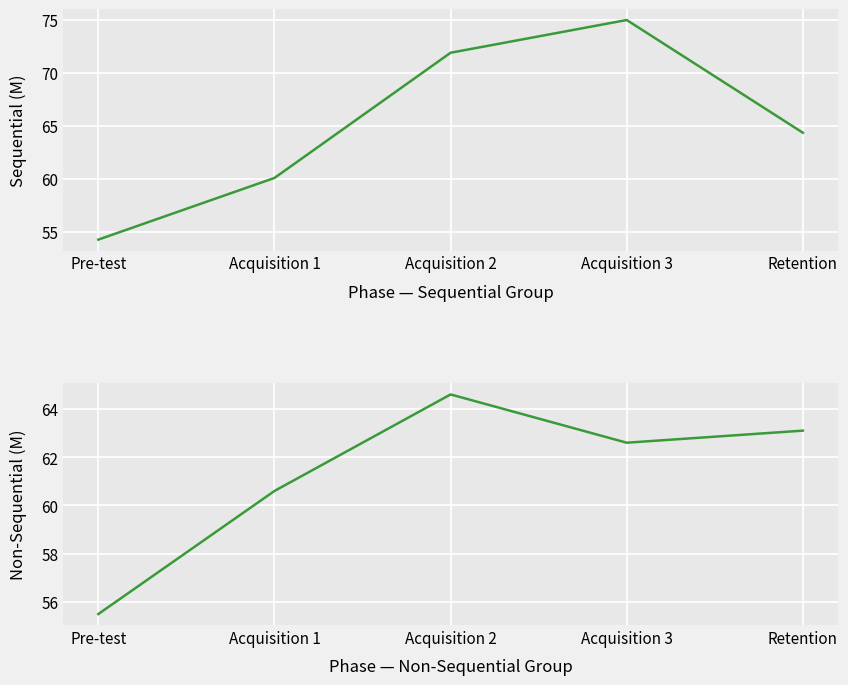

What position from the left is Acquisition 1?

2